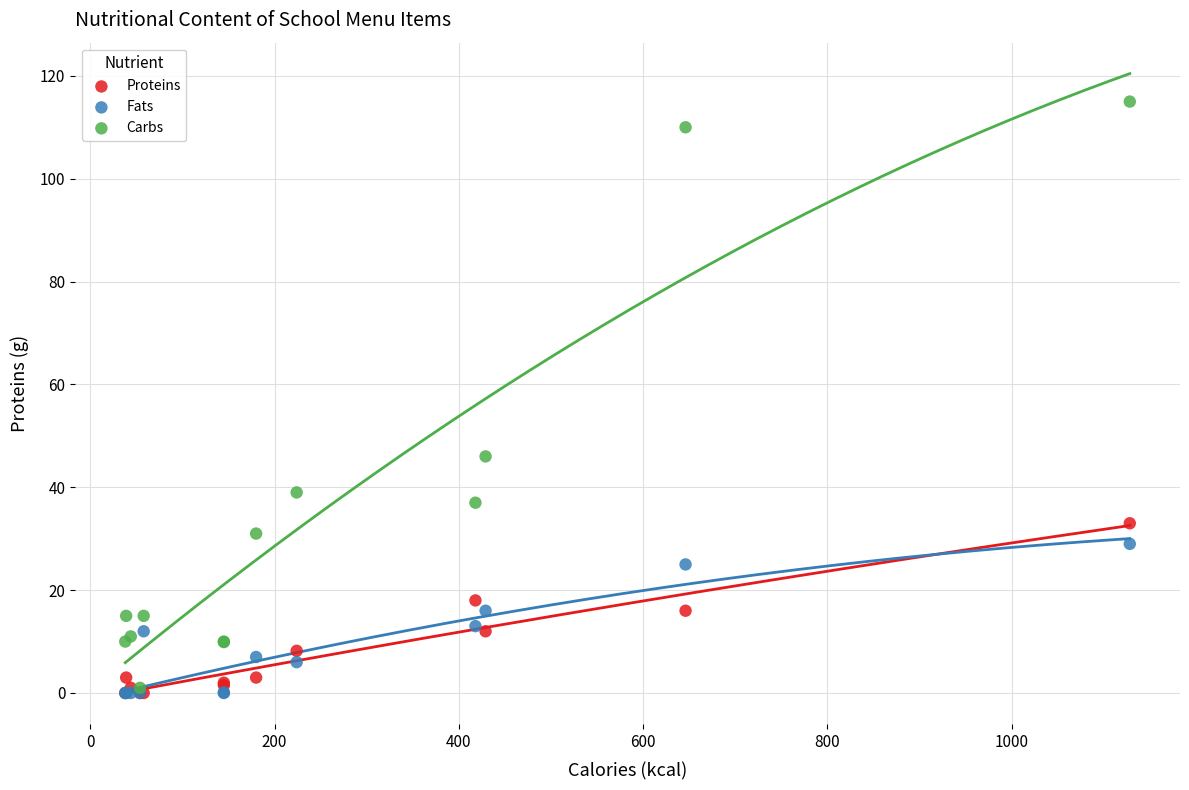

Across all series, what Y value is closest to 57?

46.0